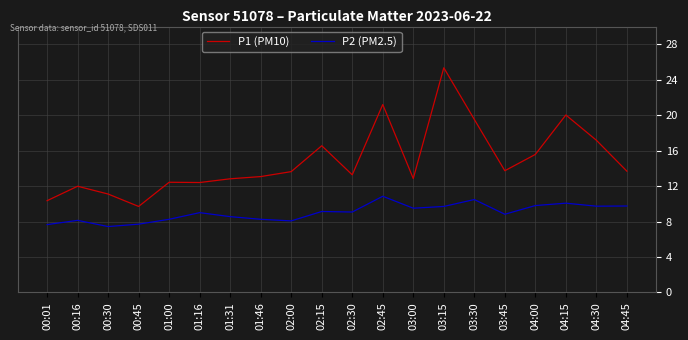

List the series in order of their overall mean, highest first.

P1 (PM10), P2 (PM2.5)